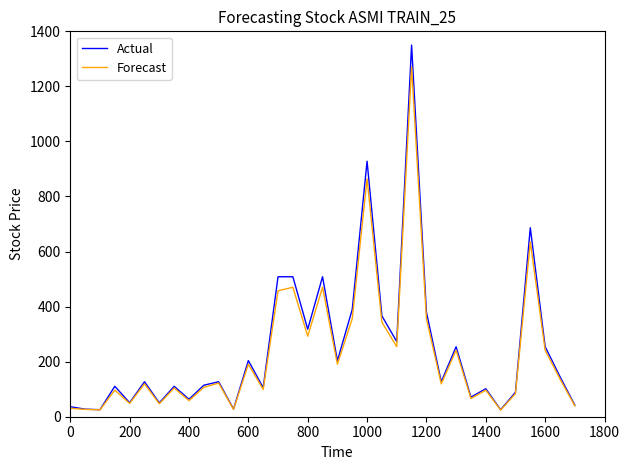

In Forecast, how many points are higher than both neighbors (excluding endpoints)?

12